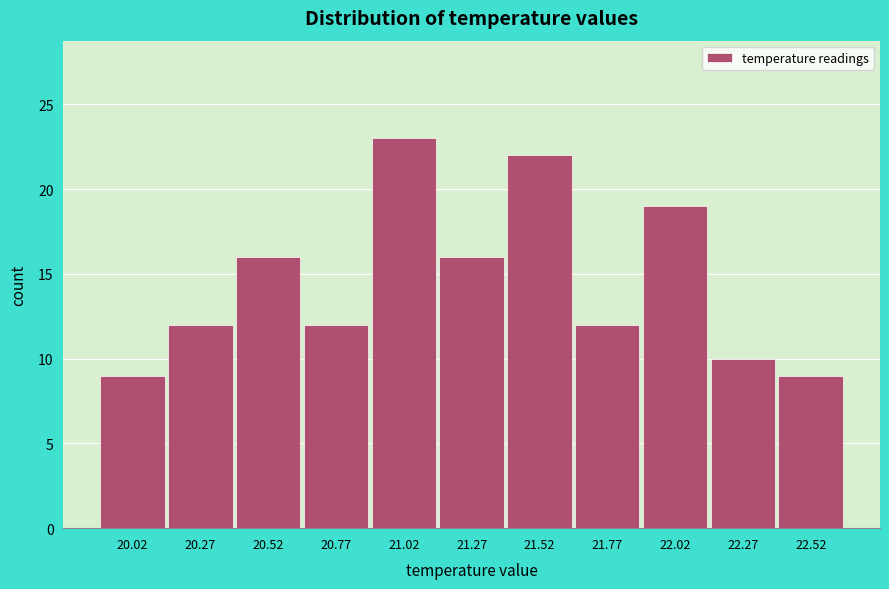

Reading left to right, transcribe this chart: for each bar, give the range it covers on the x-axis and its height. The values are not printed on the chart, so give them approximately, as read against the axis.

19.90 to 20.15: 9
20.15 to 20.40: 12
20.40 to 20.65: 16
20.65 to 20.90: 12
20.90 to 21.15: 23
21.15 to 21.40: 16
21.40 to 21.65: 22
21.65 to 21.90: 12
21.90 to 22.15: 19
22.15 to 22.40: 10
22.40 to 22.65: 9